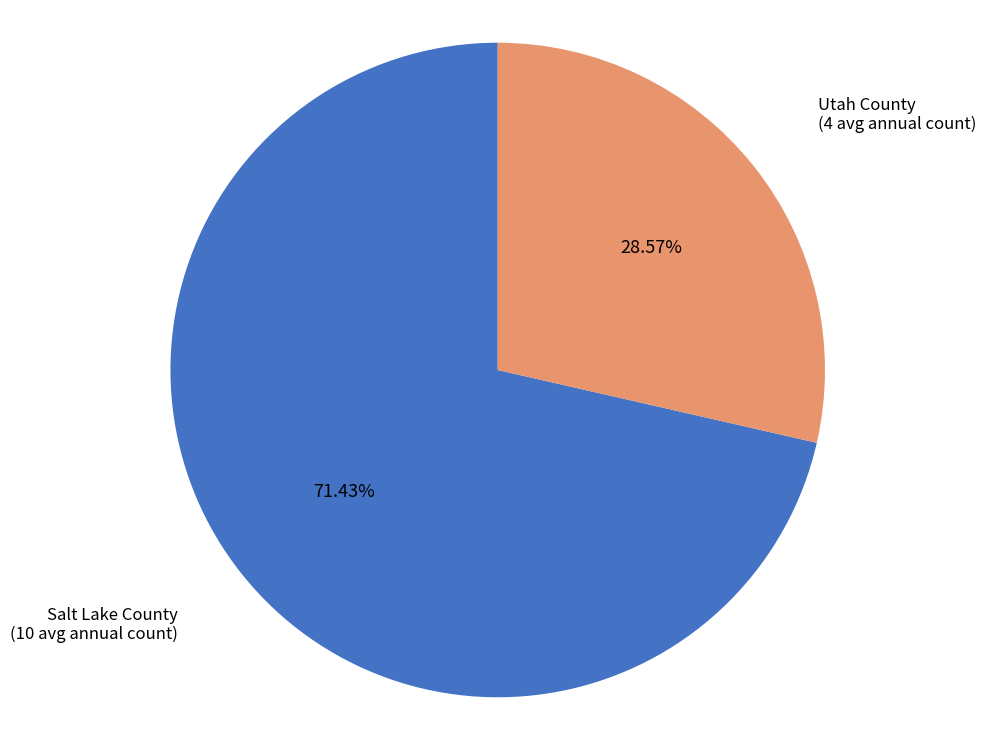

The Utah County slice represents 15% of the pie. True or false?

False